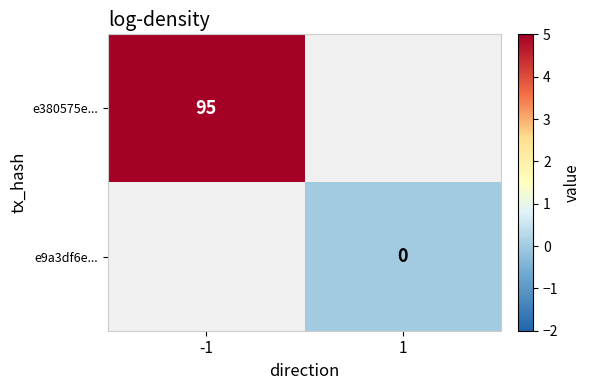

Is the value of e380575e... at -1 greater than the value of e9a3df6e... at 1?

Yes